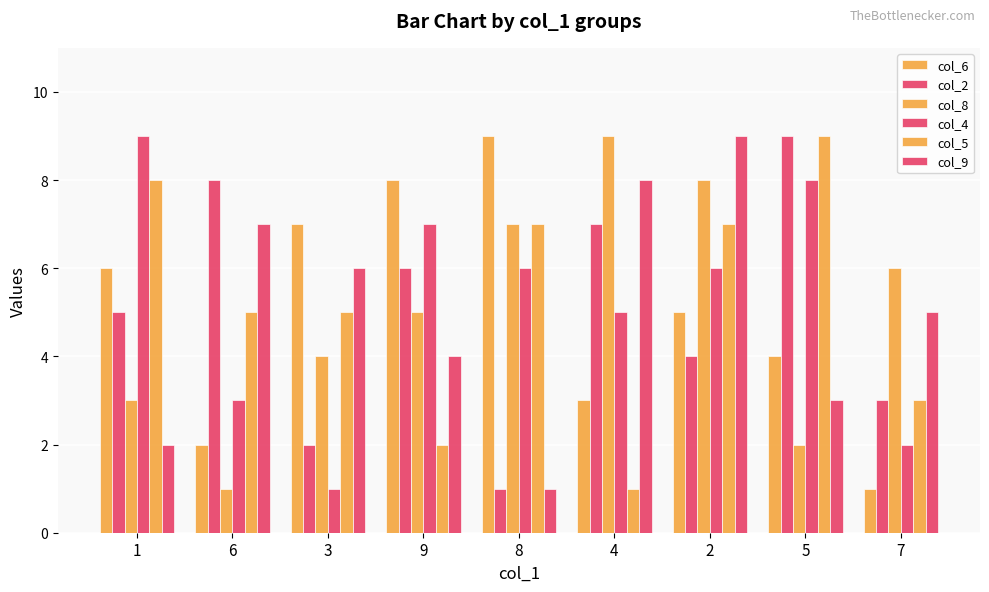

Are the bars grouped side by side (vs. stacked)?

Yes